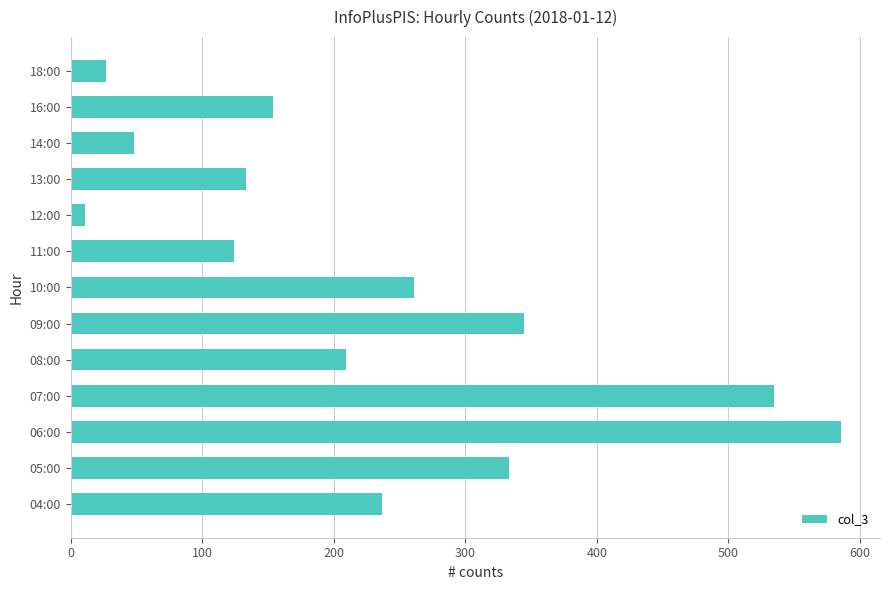

The chart shows a value of 27 at 18:00. True or false?

True